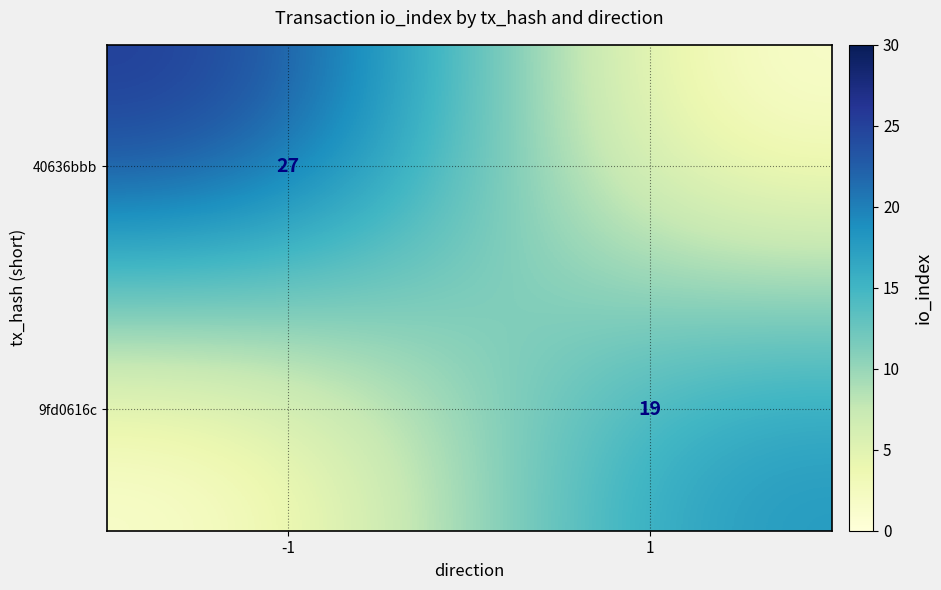

The 9fd0616c series shows 11 at -1. True or false?

False